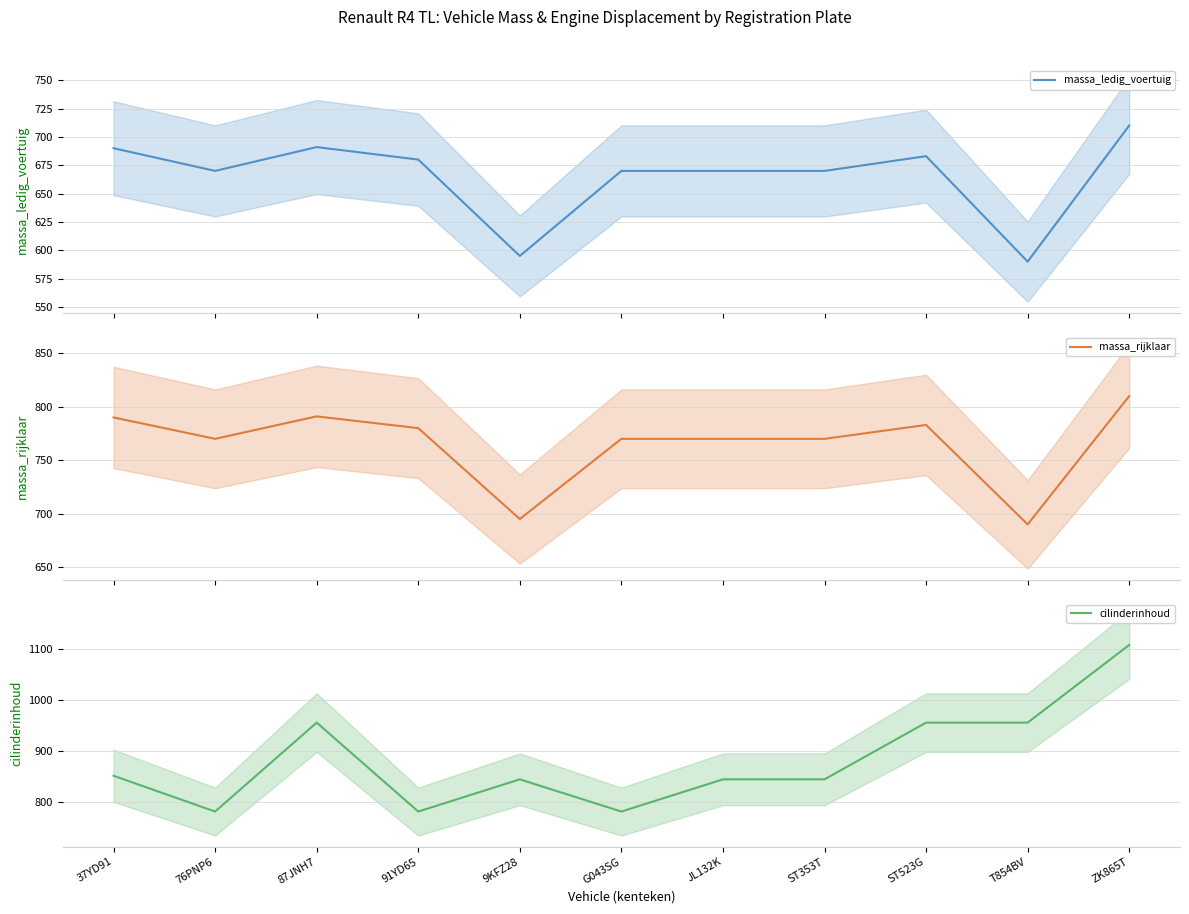

Rank the series at 9KFZ28 from lowest to highest value.

massa_ledig_voertuig, massa_rijklaar, cilinderinhoud